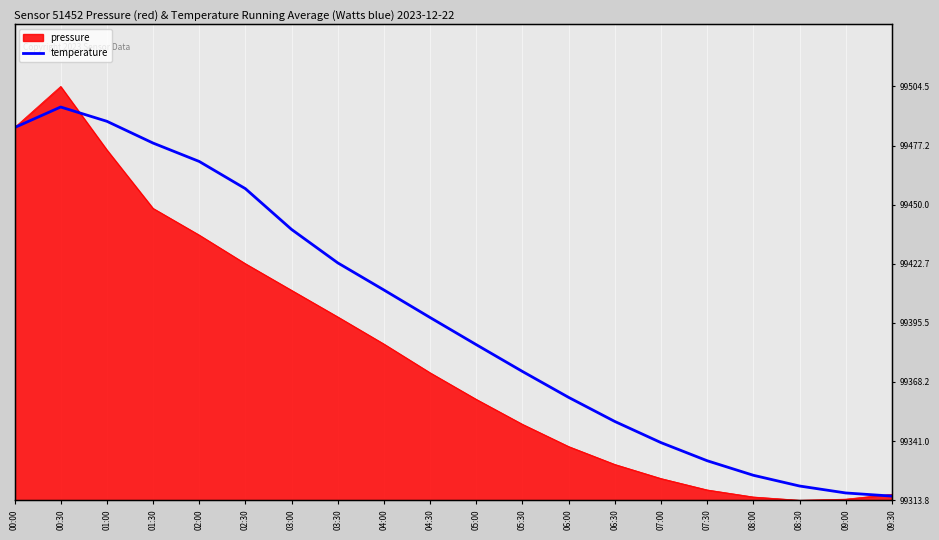

What is the label of the 8th point from the left?

03:30